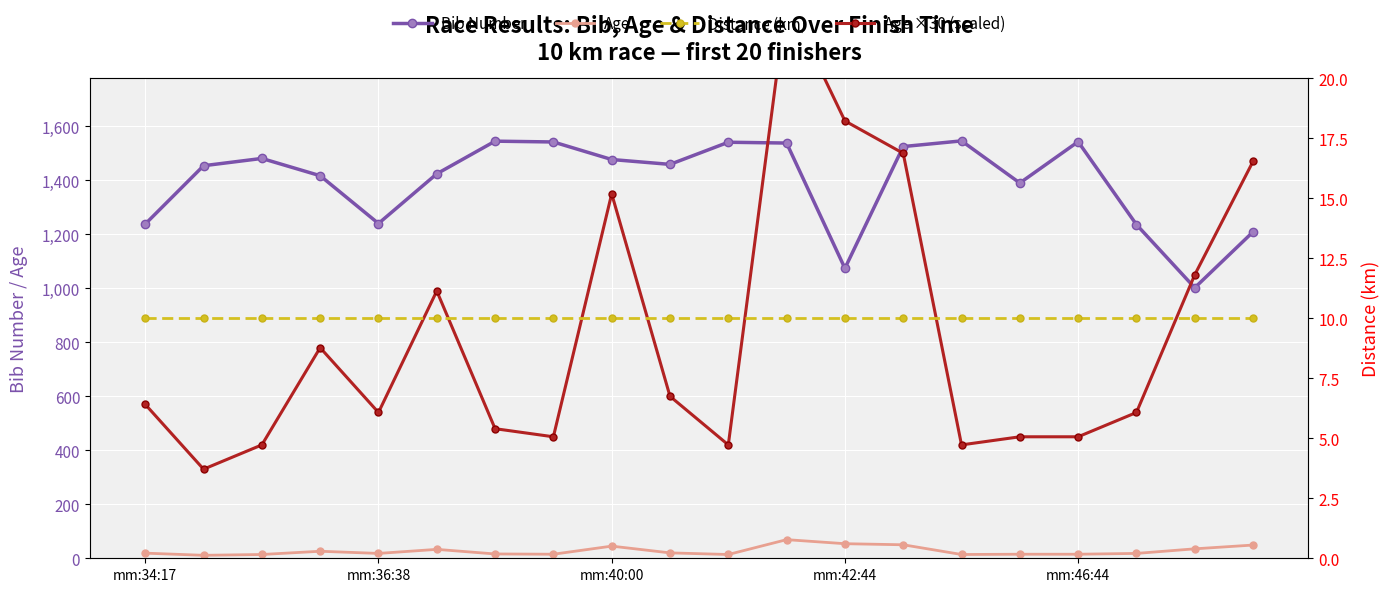

Reading right to left, transcribe all the data shown in this chart.

Bib Number: 1209	1002	1236	1543	1390	1546	1525	1074	1538	1541	1459	1477	1542	1545	1424	1240	1417	1481	1454	1238
Age: 49	35	18	15	15	14	50	54	69	14	20	45	15	16	33	18	26	14	11	19
Age ×30 (scaled): 1470	1050	540	450	450	420	1500	1620	2070	420	600	1350	450	480	990	540	780	420	330	570
Distance (km): 10	10	10	10	10	10	10	10	10	10	10	10	10	10	10	10	10	10	10	10